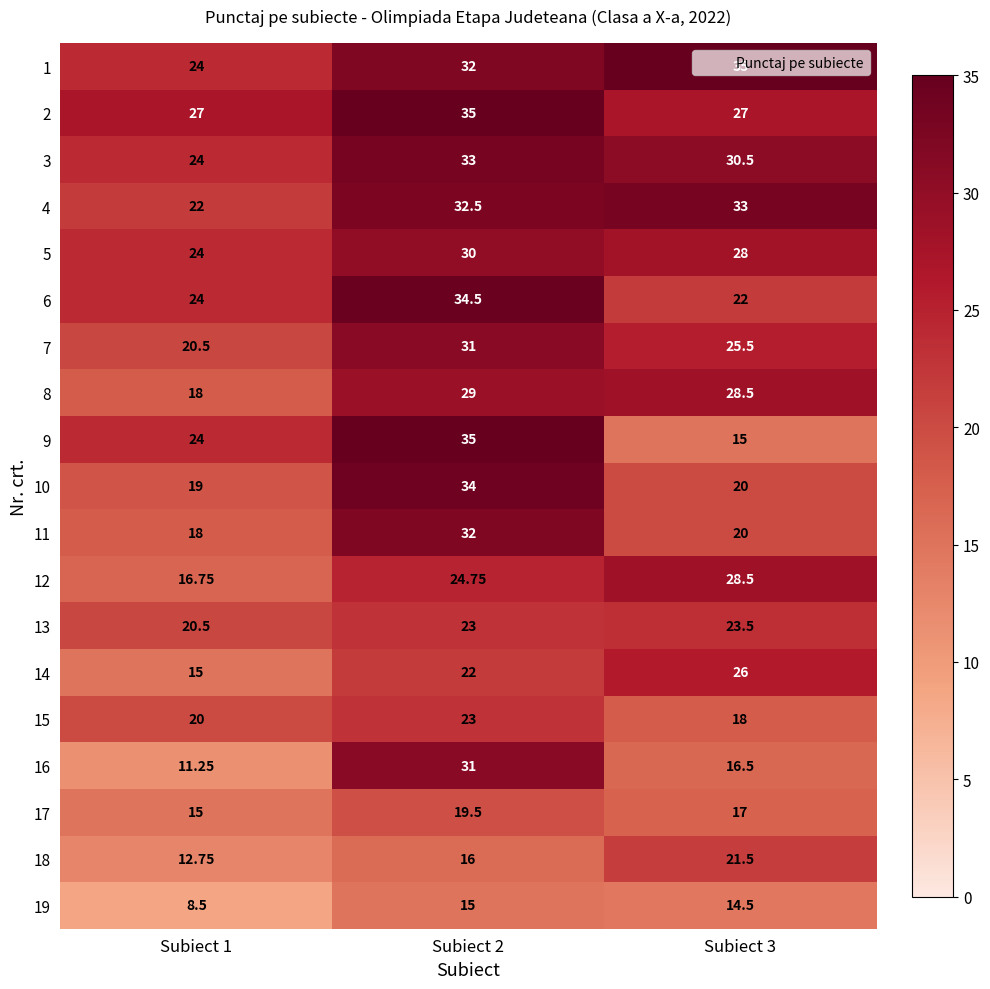

How many distinct data groups are displayed?

19